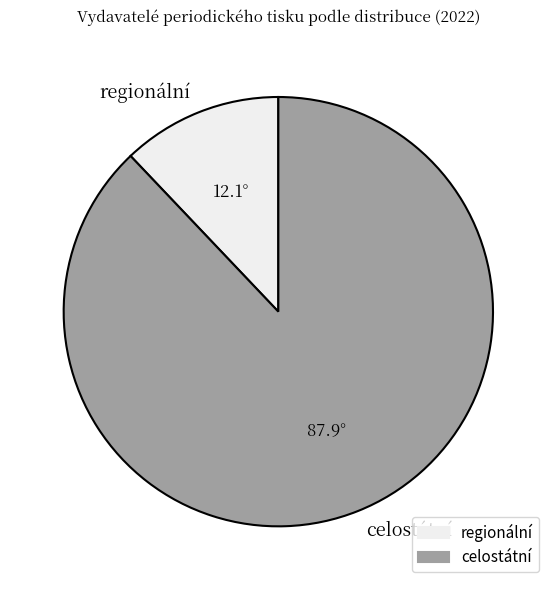

What is the smallest slice in the pie chart?

regionální